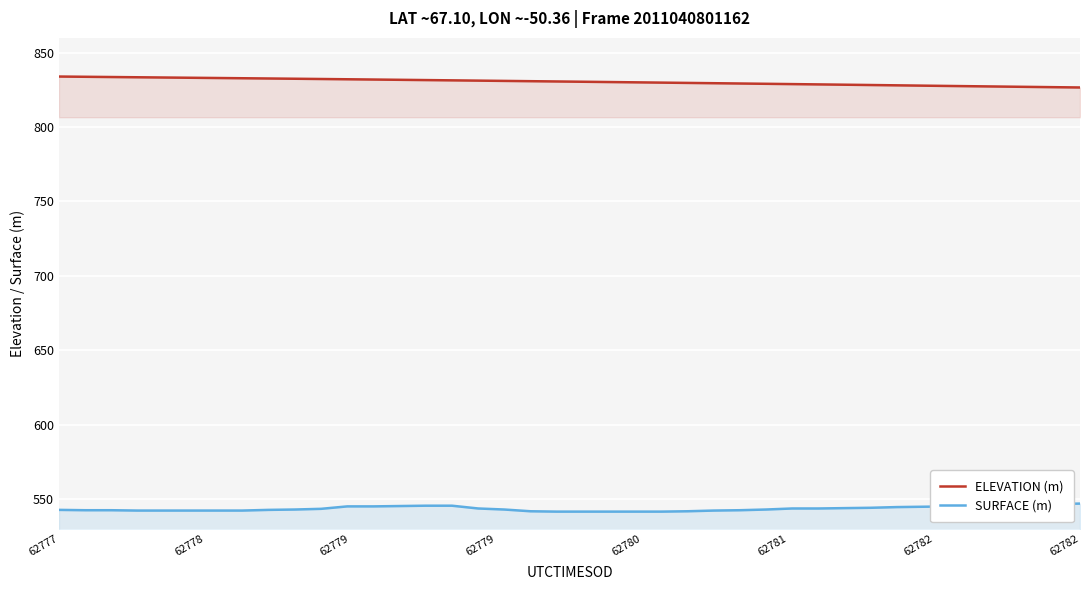

True or false: SURFACE (m) and ELEVATION (m) intersect in this chart.

False